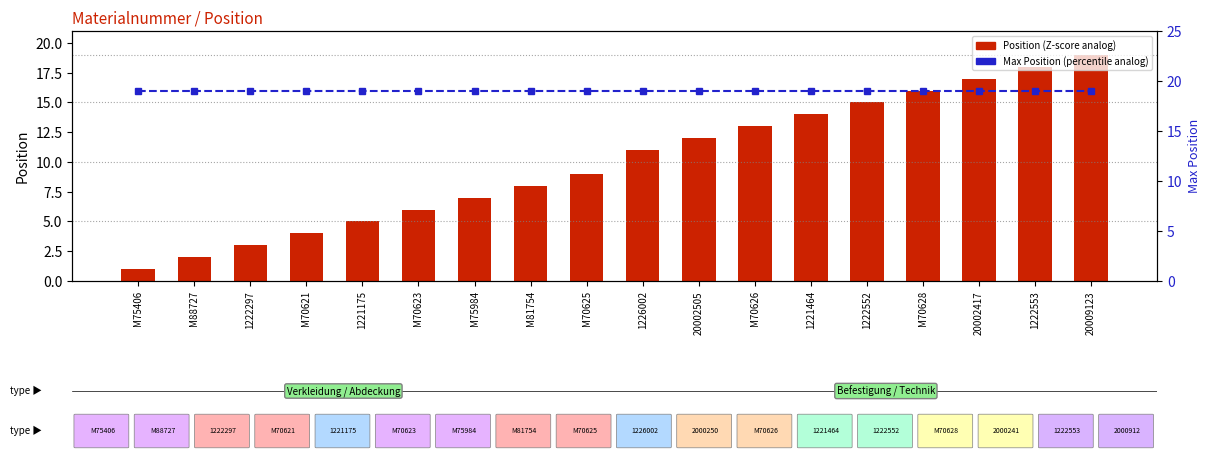

Is the value of Position at 20009123 greater than the value of Max Position at M70628?

No